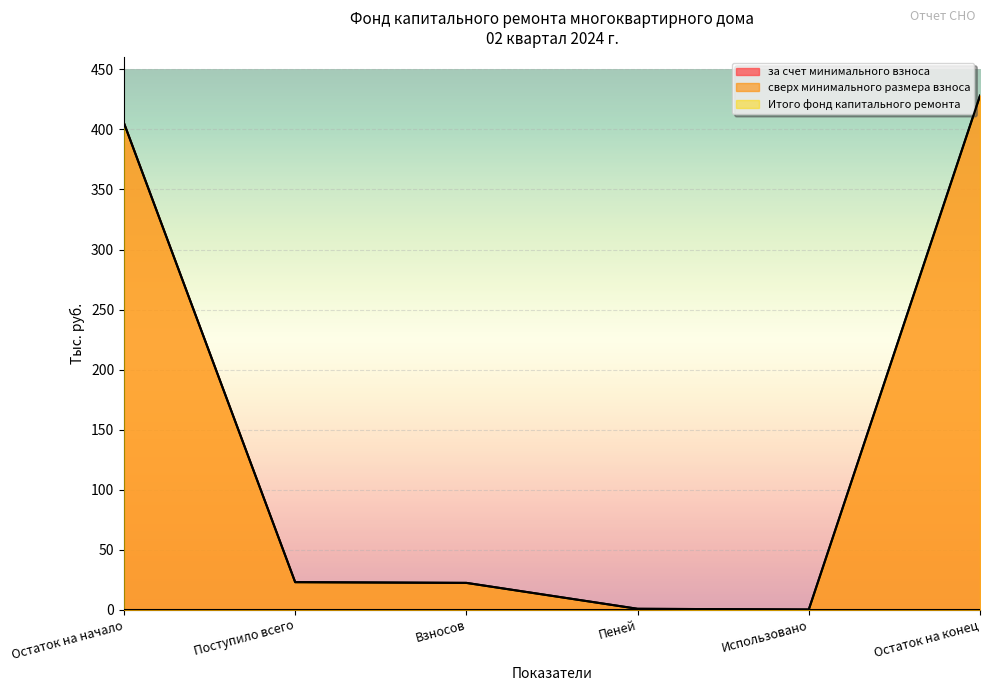

Is the value of Итого фонд капитального ремонта at Остаток на конец greater than the value of за счет минимального взноса at Поступило всего?

Yes